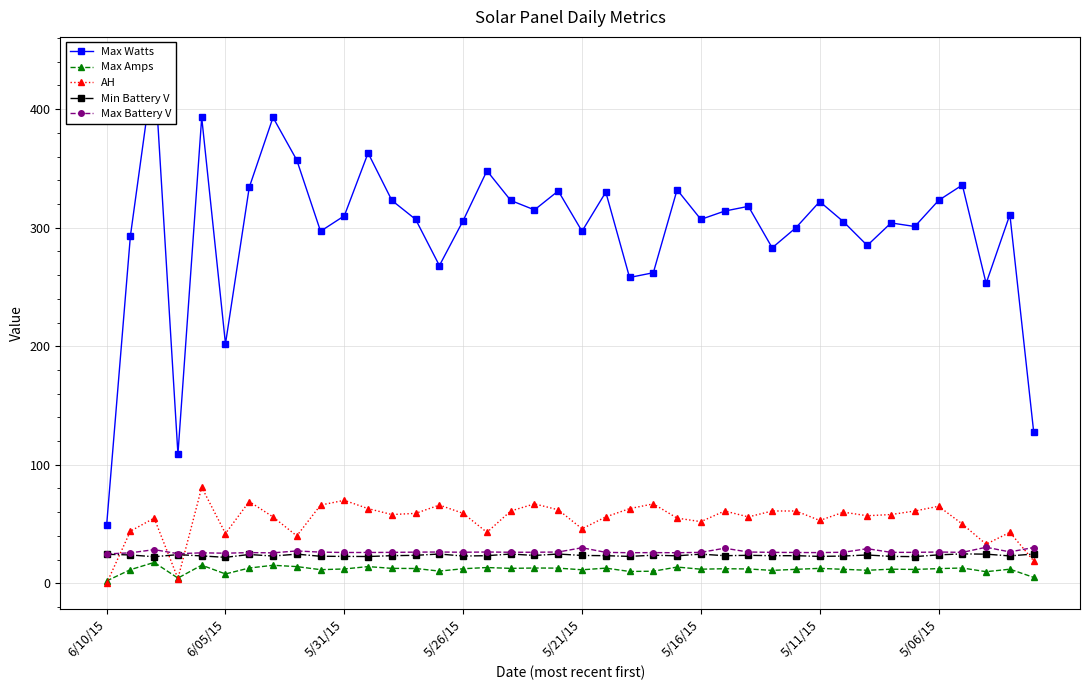

What is the lowest value of the Max Battery V series?

24.8